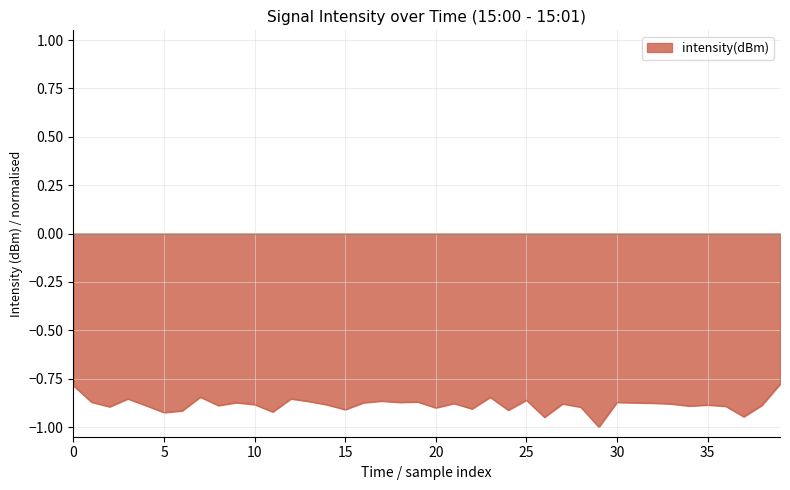

What is the difference between the maximum and minimum values?

0.2